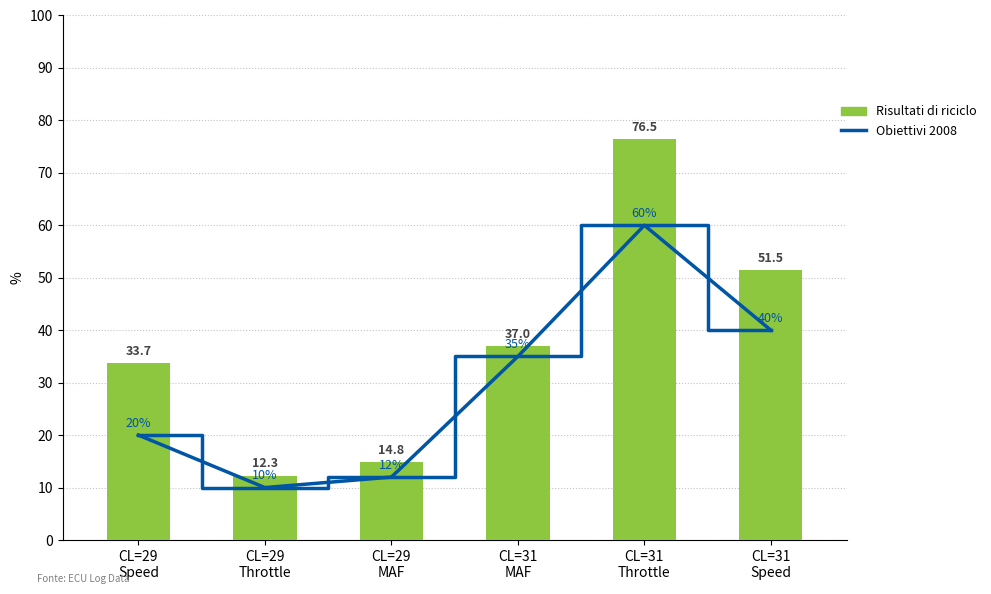

What is the label of the 2nd bar from the left?

CL=29
Throttle